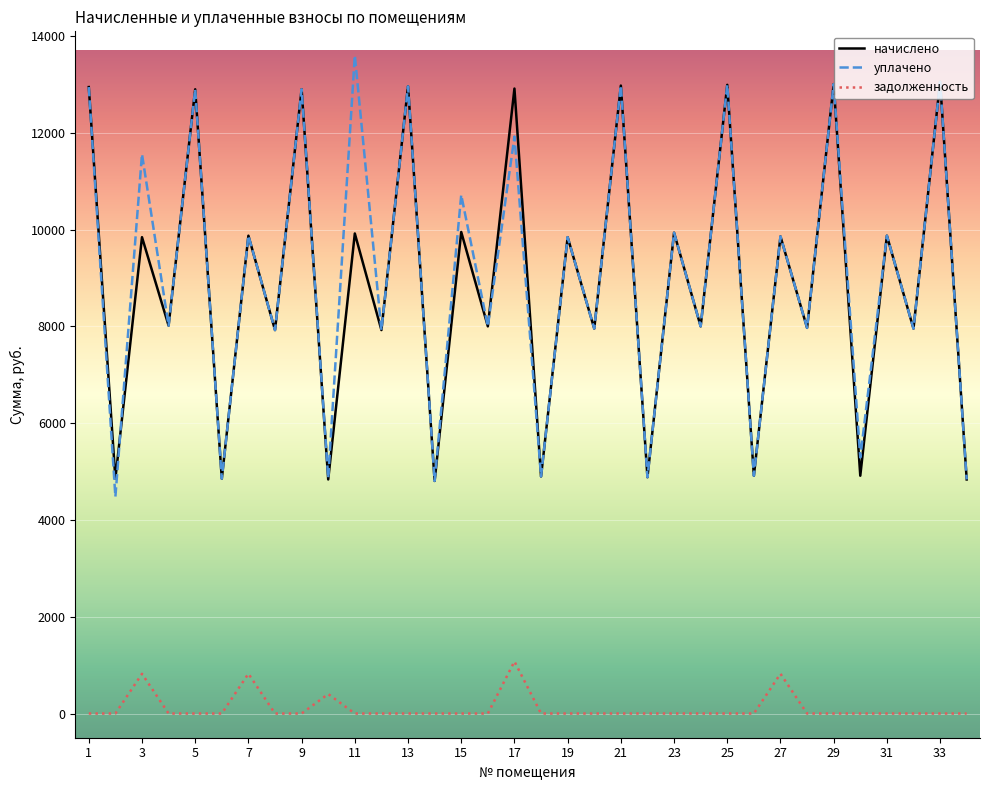

True or false: начислено and задолженность intersect in this chart.

False